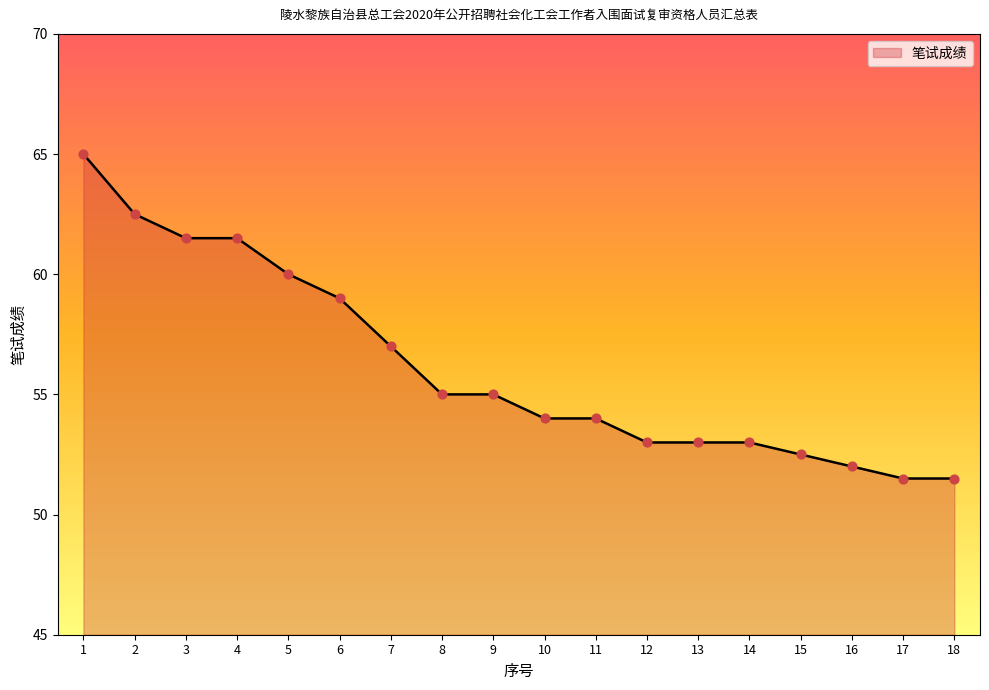

What is the ratio of the value at 10 to the value at 9?

1.0